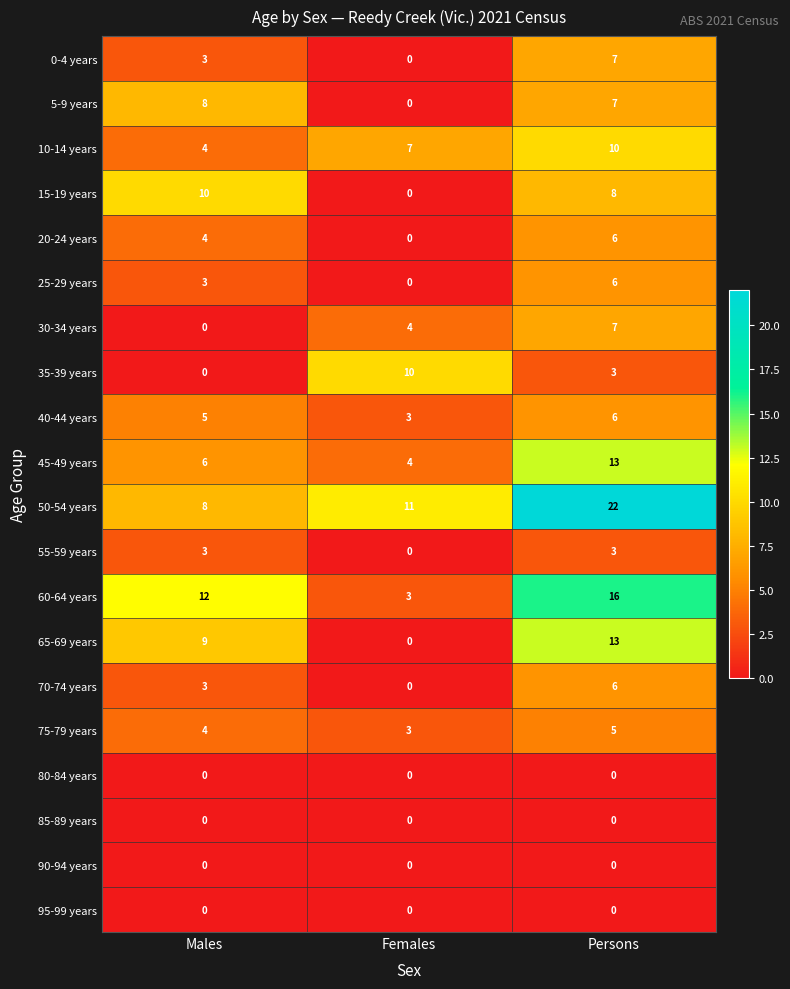

What is the total value across all series at Females?

45